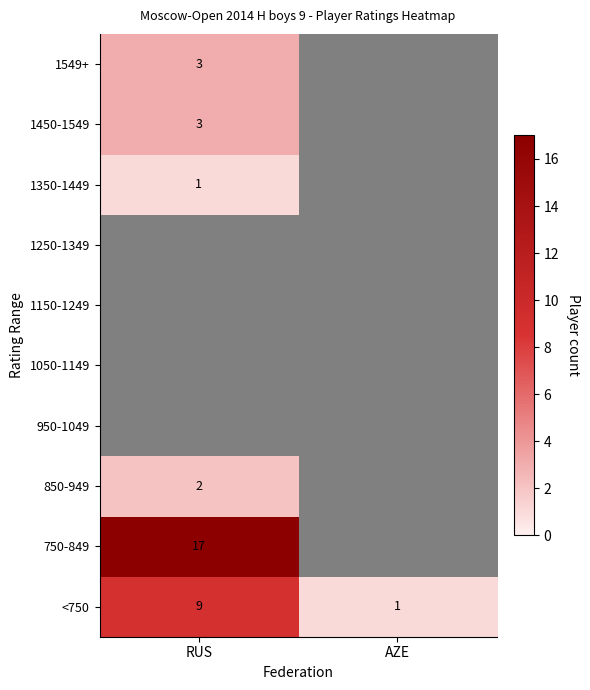

Is it true that 850-949 equals 2 at RUS?

True